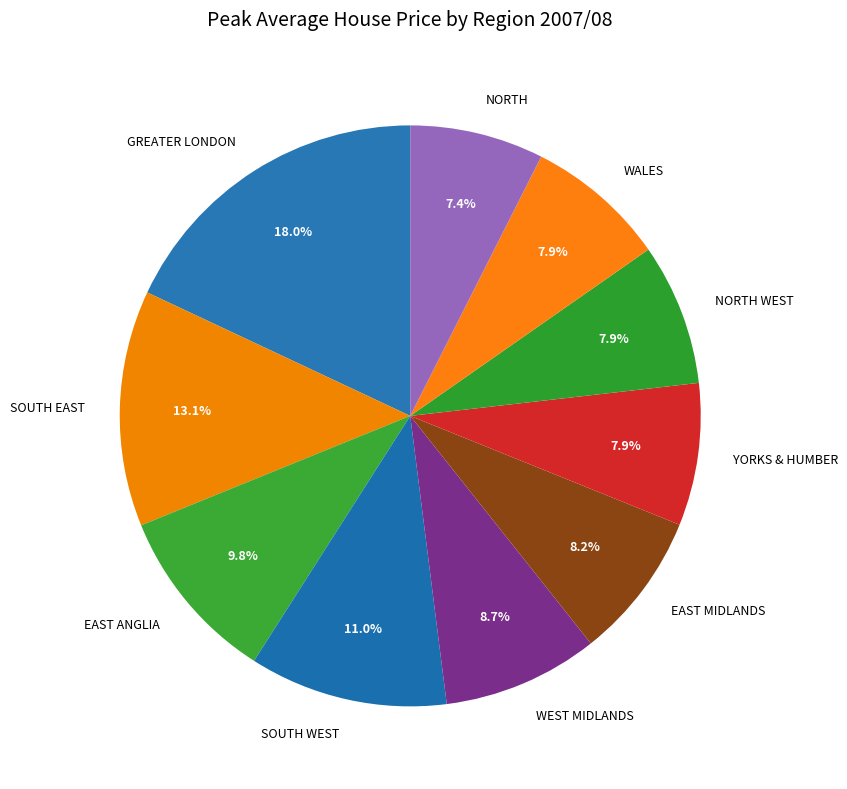

Is the sum of WALES and GREATER LONDON greater than half?

No